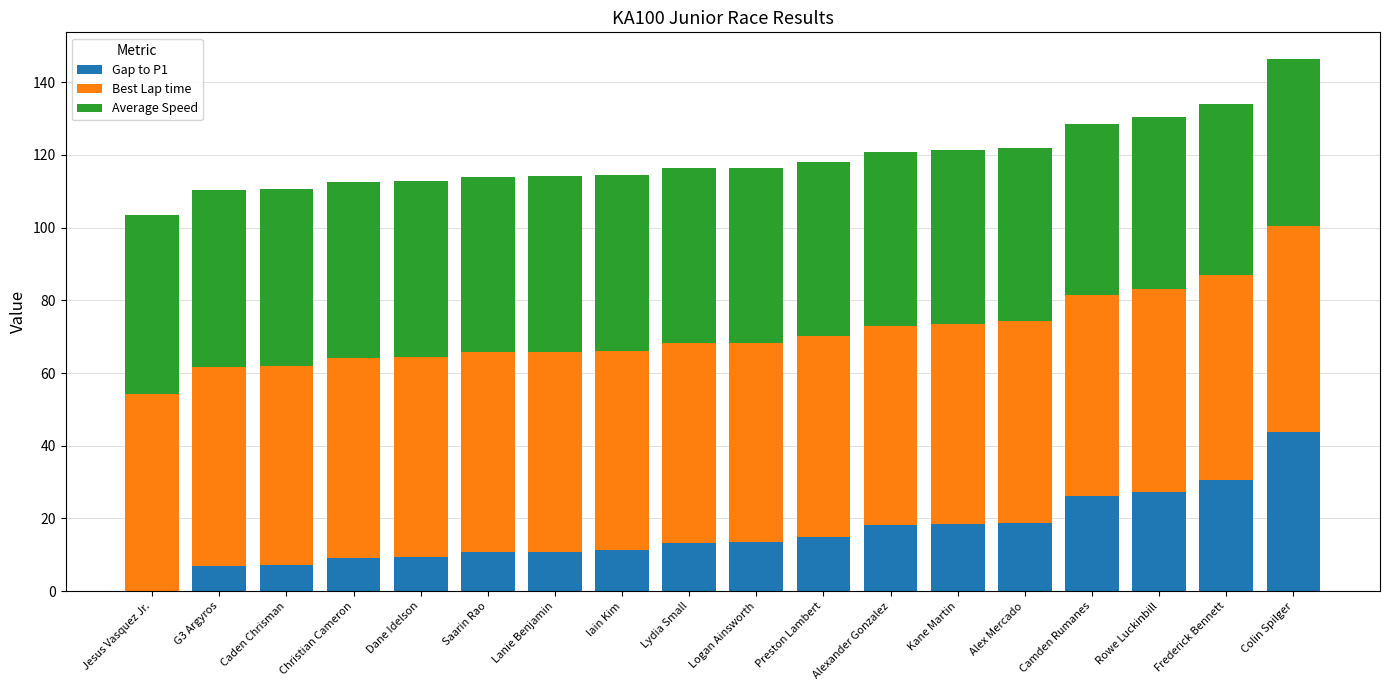

Count the number of categories in the chart.

18